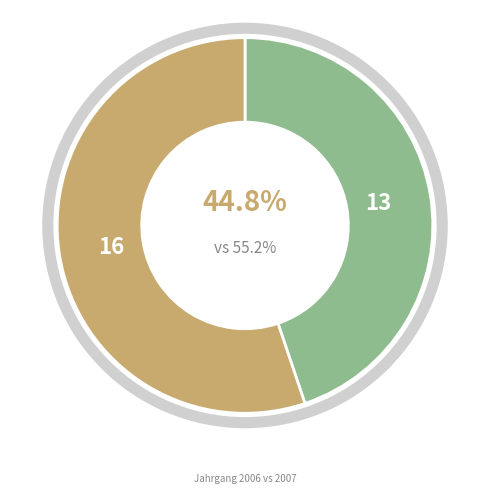

Does any single category account for the majority?

Yes